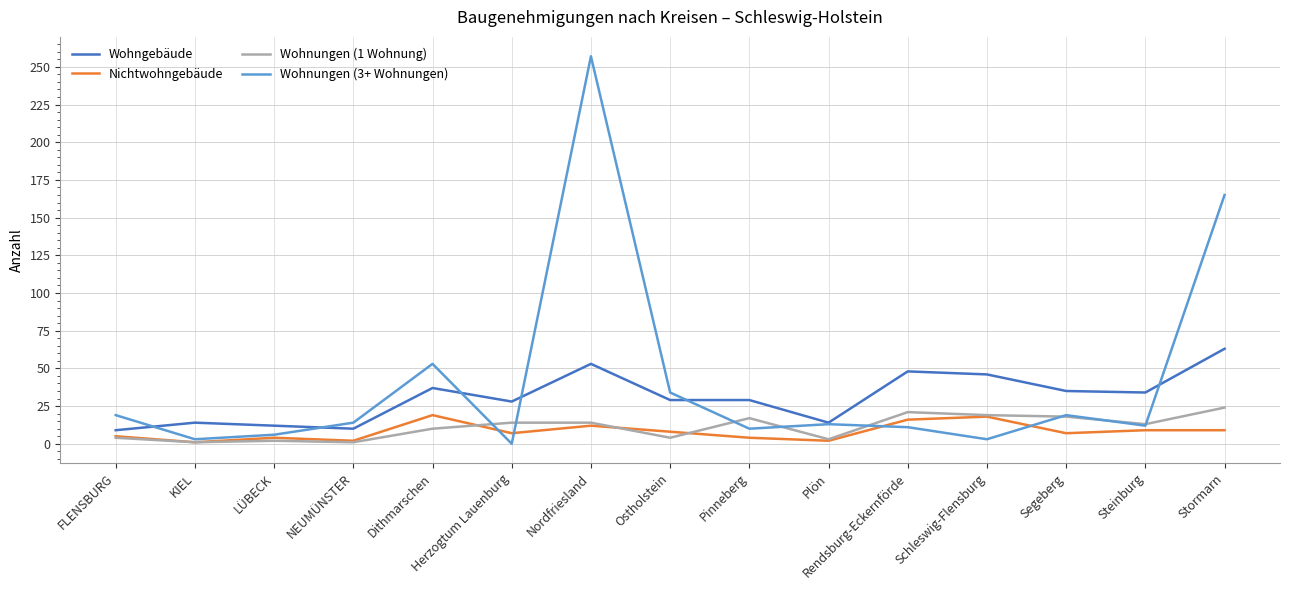

Which series has the largest range (max minus min)?

Wohnungen (3+ Wohnungen)